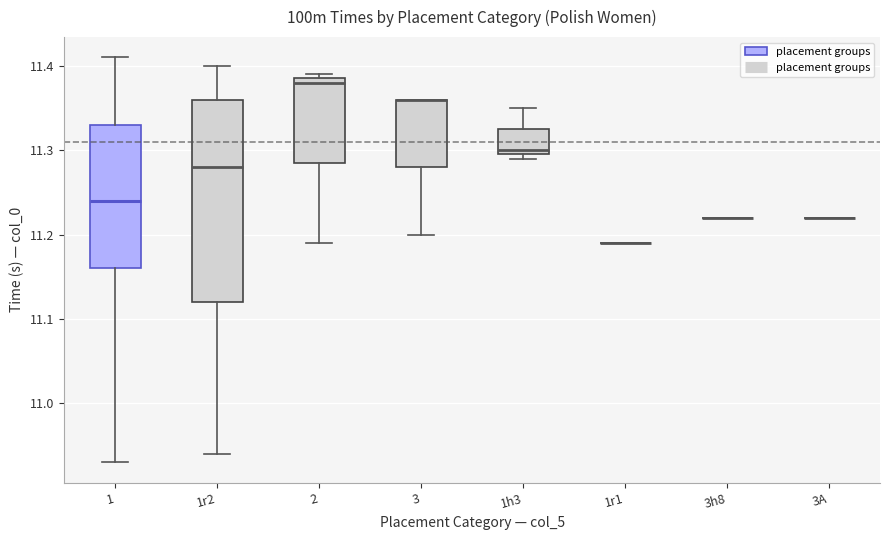

Where does the lower whisker of the box for 3 end on the y-axis? The values are not printed on the chart, so give them approximately, as read against the axis.

11.20